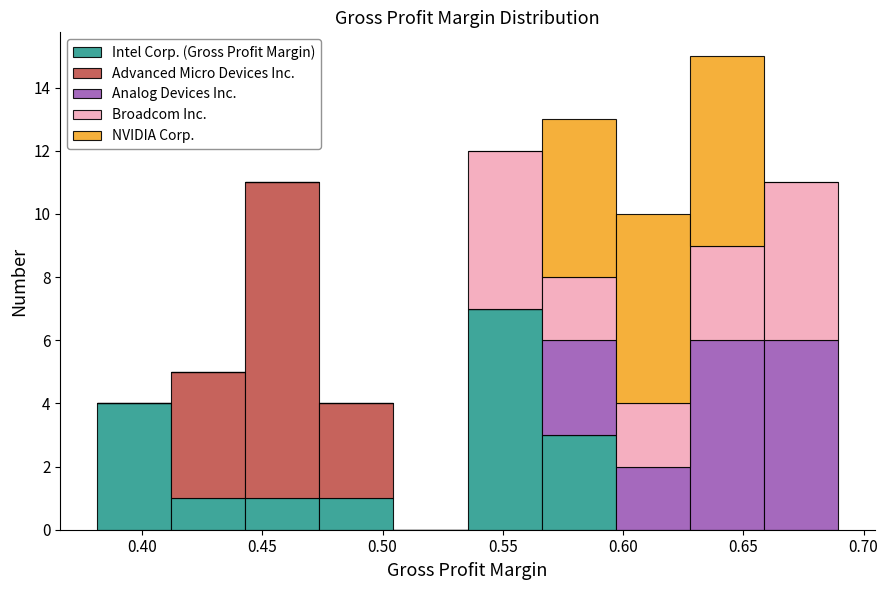

Which range on the x-axis has the tallest stacked bar (by total height)?

0.630 to 0.660